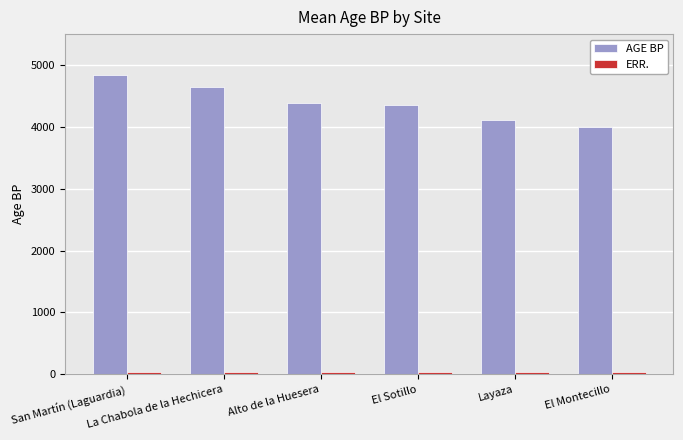

Which series has the widest spread of values?

AGE BP